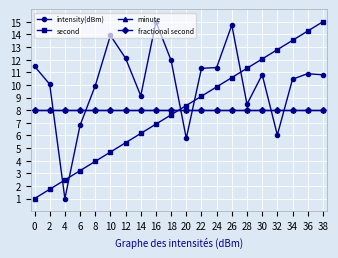

Is this an area chart (filled region under the line)?

No